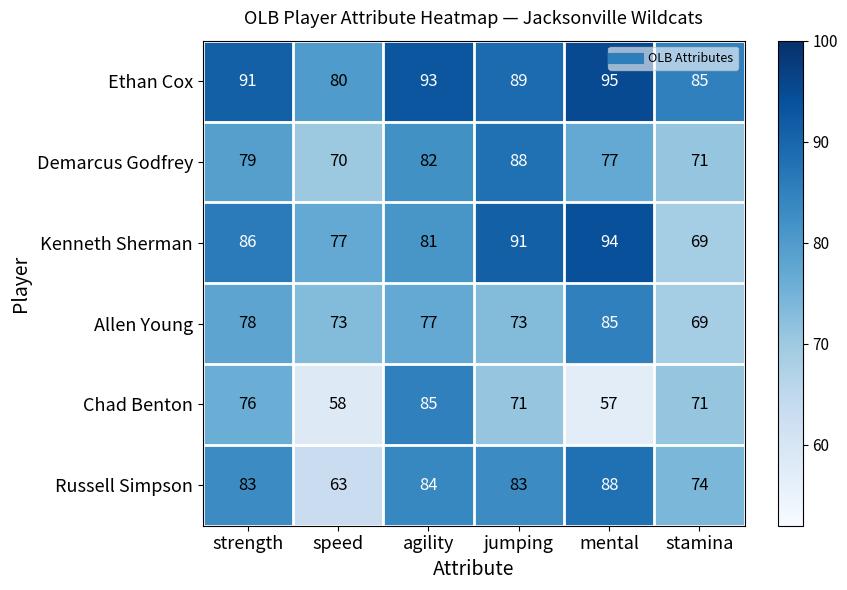

Count the Ethan Cox values in the range 85 to 93.

4